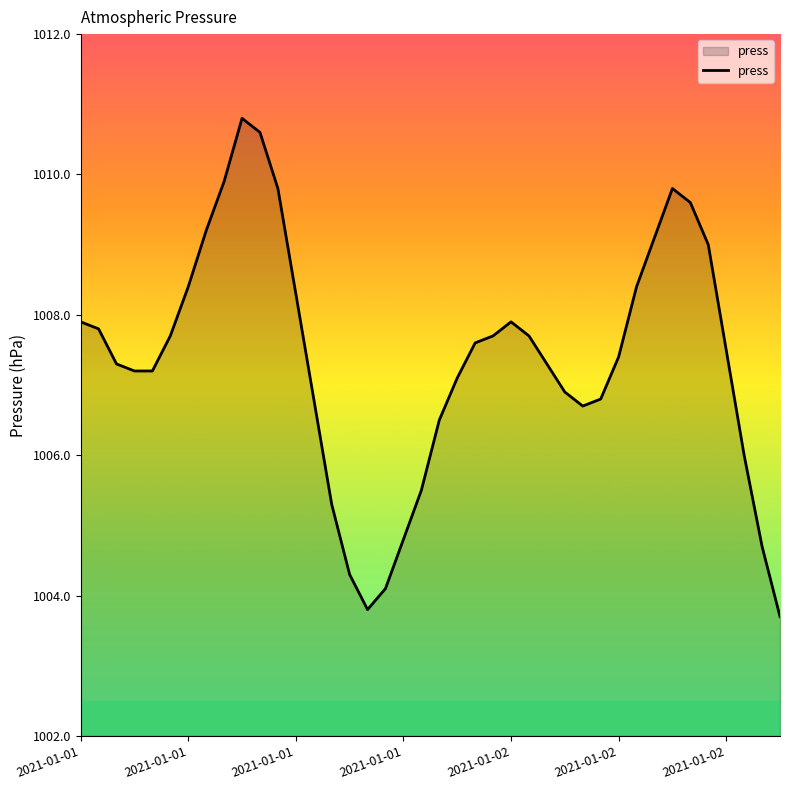

What is the greatest value displayed?

1010.8